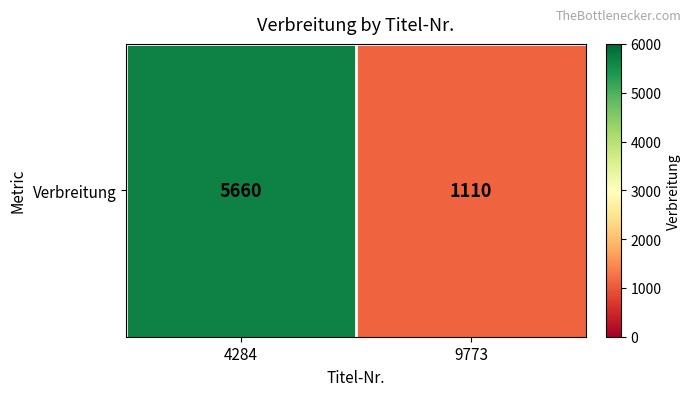

What is the approximate value at 9773, to the nearest 10?

1110